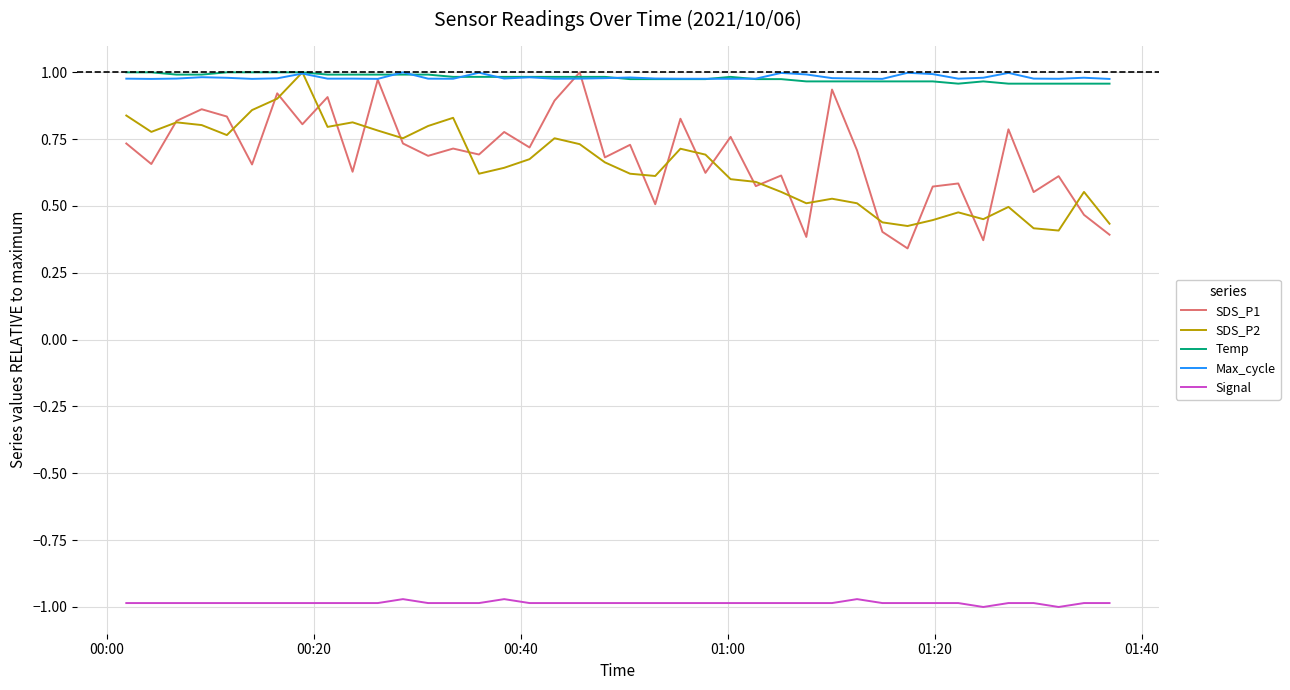

True or false: Signal and Max_cycle cross at least once.

False